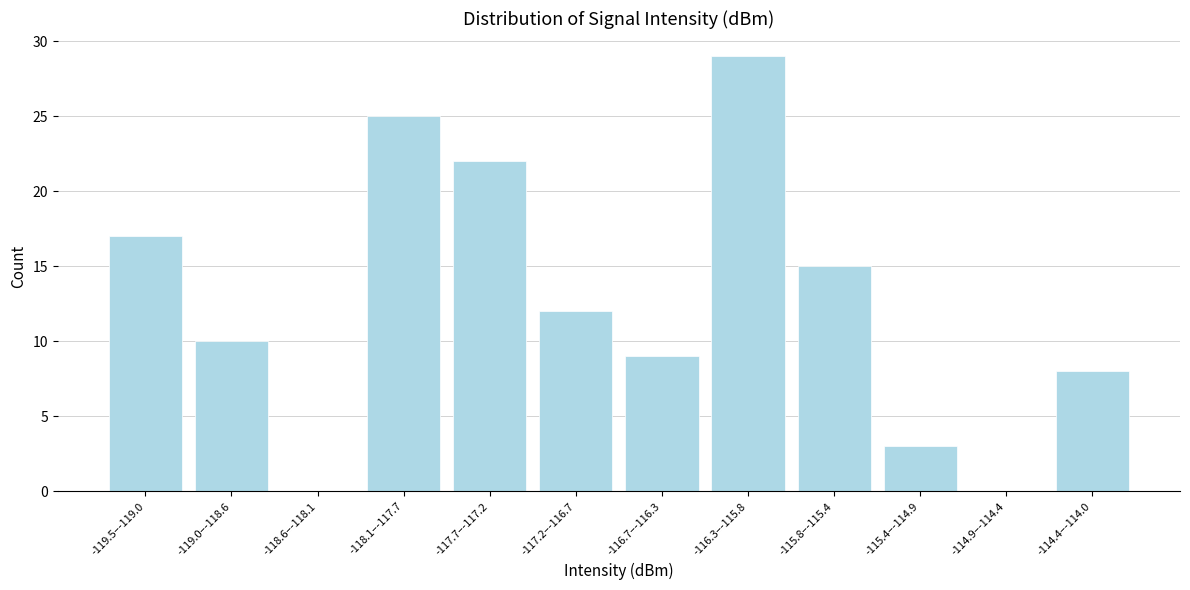

Reading left to right, what are all the values shown in this chart?

-119.5–-119.0=17	-119.0–-118.6=10	-118.6–-118.1=0	-118.1–-117.7=25	-117.7–-117.2=22	-117.2–-116.7=12	-116.7–-116.3=9	-116.3–-115.8=29	-115.8–-115.4=15	-115.4–-114.9=3	-114.9–-114.4=0	-114.4–-114.0=8